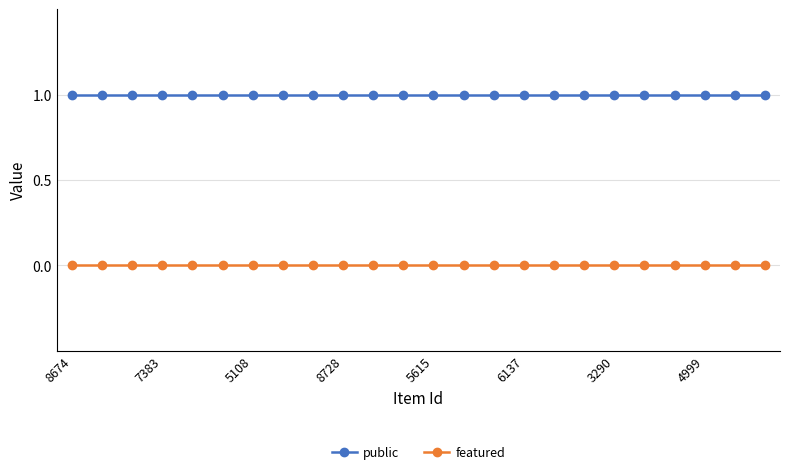

Reading left to right, what are all the values shown in this chart?

public: 1	1	1	1	1	1	1	1	1	1	1	1	1	1	1	1	1	1	1	1	1	1	1	1
featured: 0	0	0	0	0	0	0	0	0	0	0	0	0	0	0	0	0	0	0	0	0	0	0	0